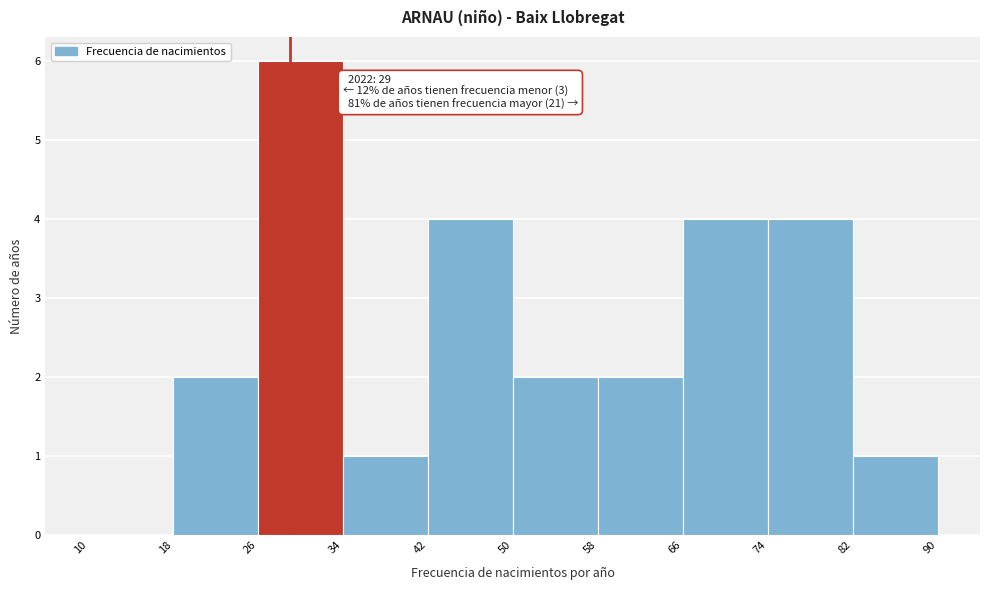

Which range on the x-axis has the tallest bar?

26 to 34